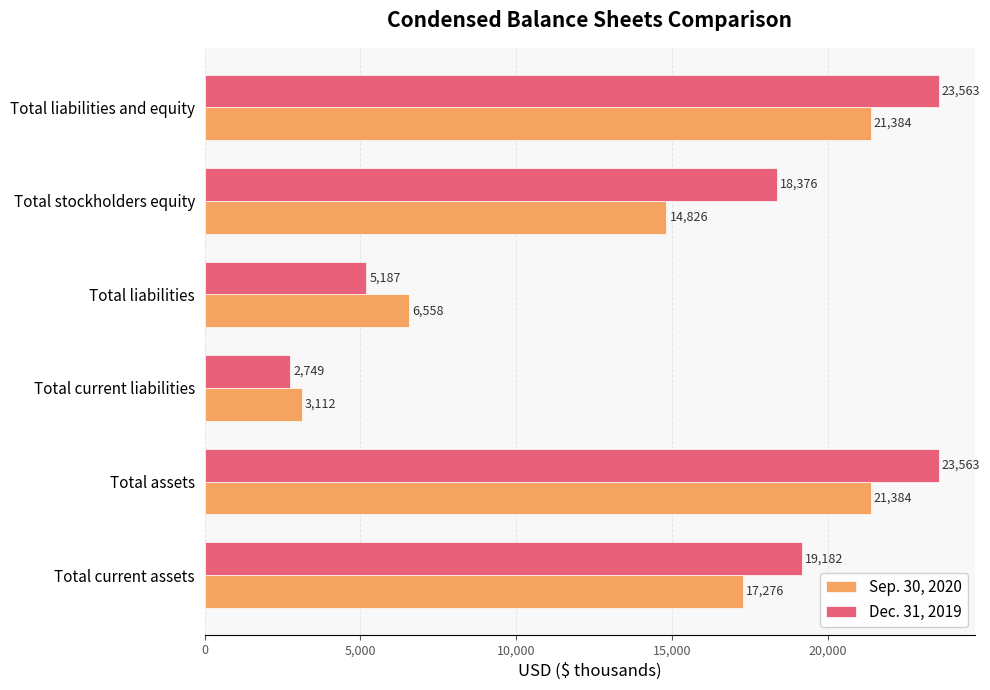

What is the approximate value of Dec. 31, 2019 at Total assets?

23563